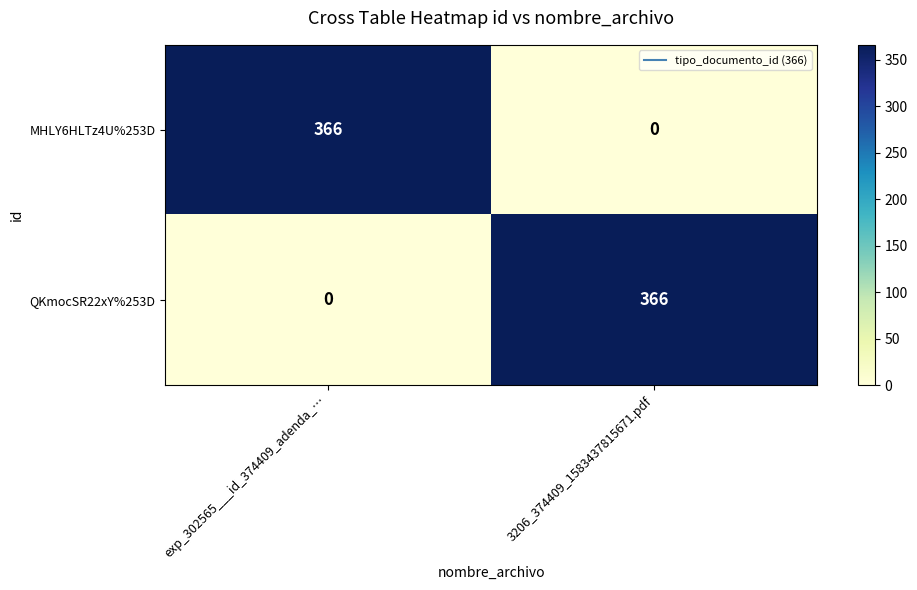

What is the difference between the highest and lowest values at 3206_374409_1583437815671.pdf?

366